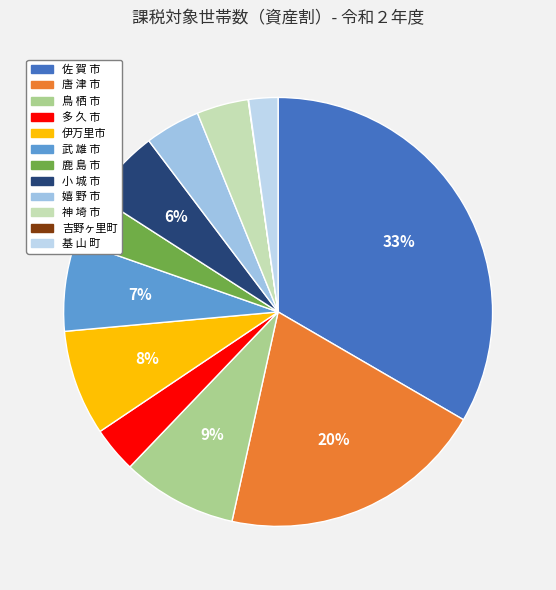

Is it true that 鹿 島 市 is 4% of the pie?

True